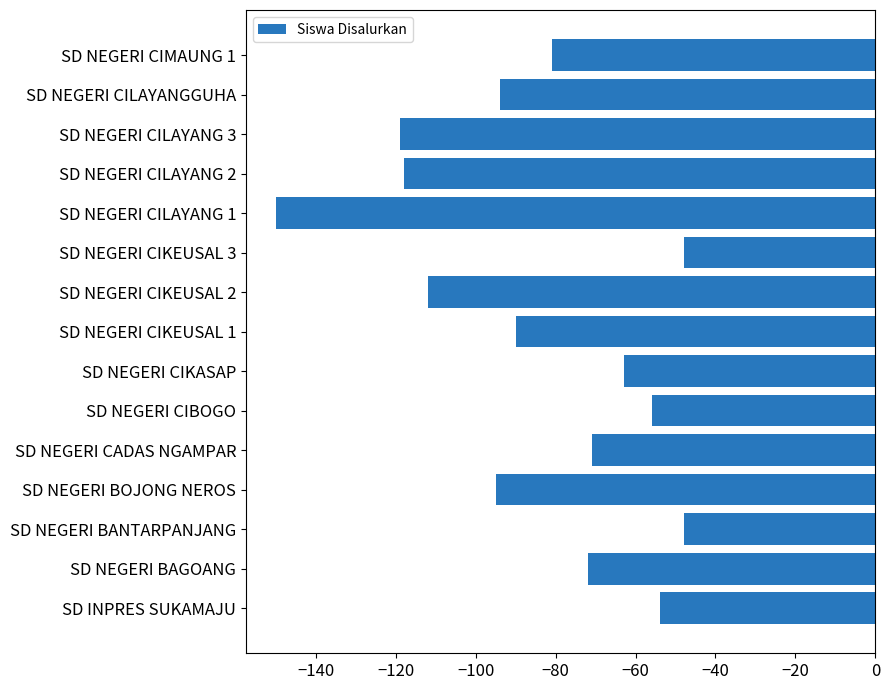

Reading top to bottom, list all the values displayed in this chart.

-81	-94	-119	-118	-150	-48	-112	-90	-63	-56	-71	-95	-48	-72	-54